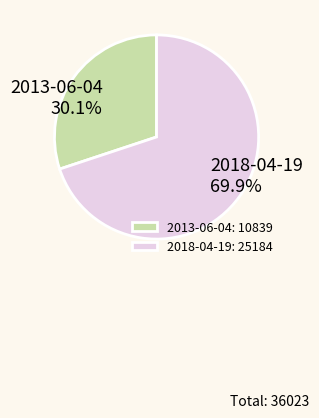

How many segments does this pie chart have?

2